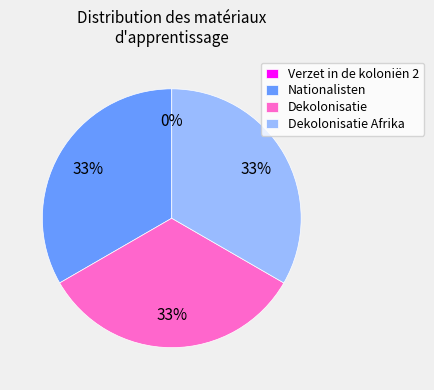

To the nearest percent, what is the average slice percentage?

25%